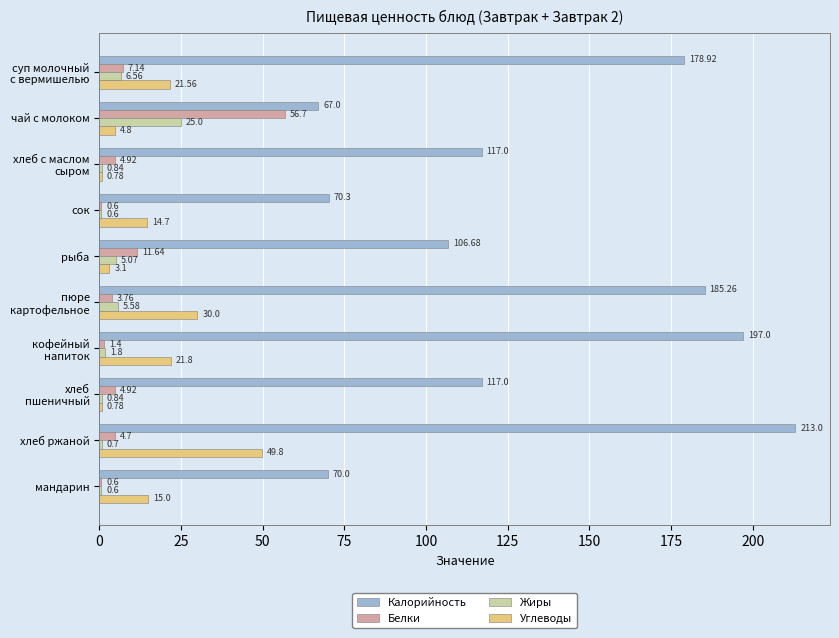

Which category has the highest value in the Белки series?

чай с молоком